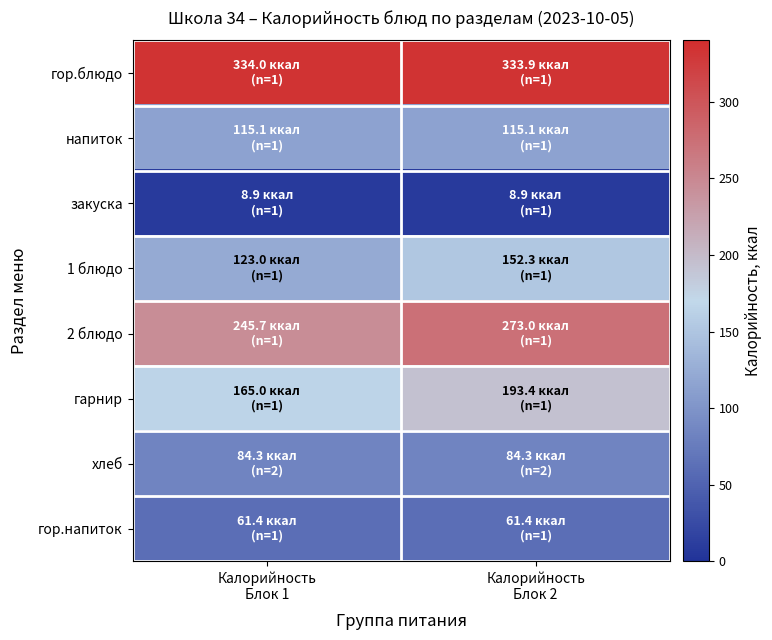

Reading right to left, list all the values displayed in this chart.

гор.блюдо: Калорийность
Блок 2=333.9	Калорийность
Блок 1=334.0
напиток: Калорийность
Блок 2=115.1	Калорийность
Блок 1=115.1
закуска: Калорийность
Блок 2=8.9	Калорийность
Блок 1=8.9
1 блюдо: Калорийность
Блок 2=152.3	Калорийность
Блок 1=123.0
2 блюдо: Калорийность
Блок 2=273.0	Калорийность
Блок 1=245.7
гарнир: Калорийность
Блок 2=193.4	Калорийность
Блок 1=165.0
хлеб: Калорийность
Блок 2=84.3	Калорийность
Блок 1=84.3
гор.напиток: Калорийность
Блок 2=61.4	Калорийность
Блок 1=61.4